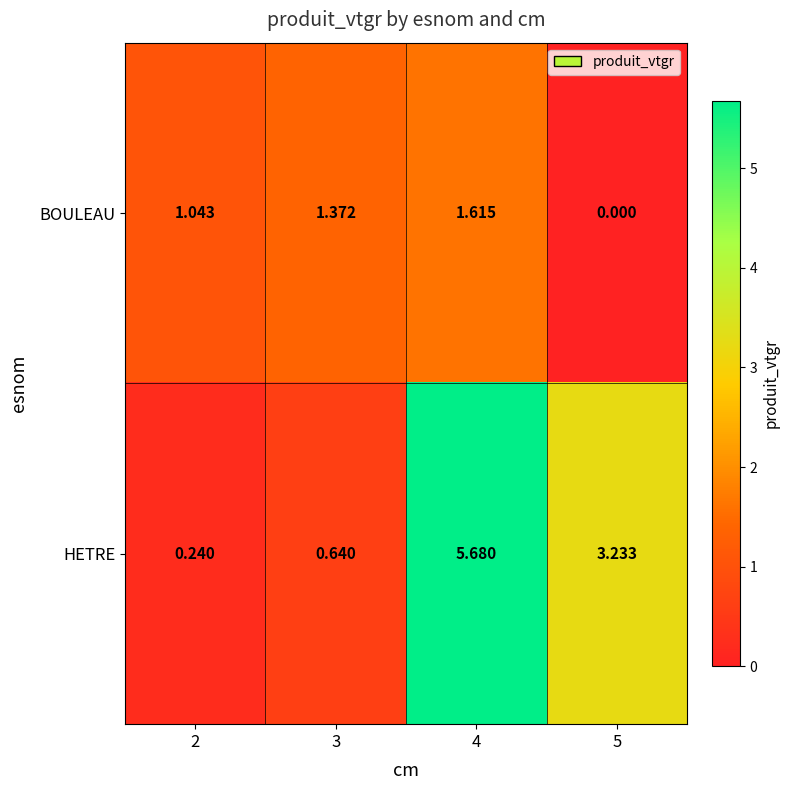

How many data points in BOULEAU are less than 1?

1